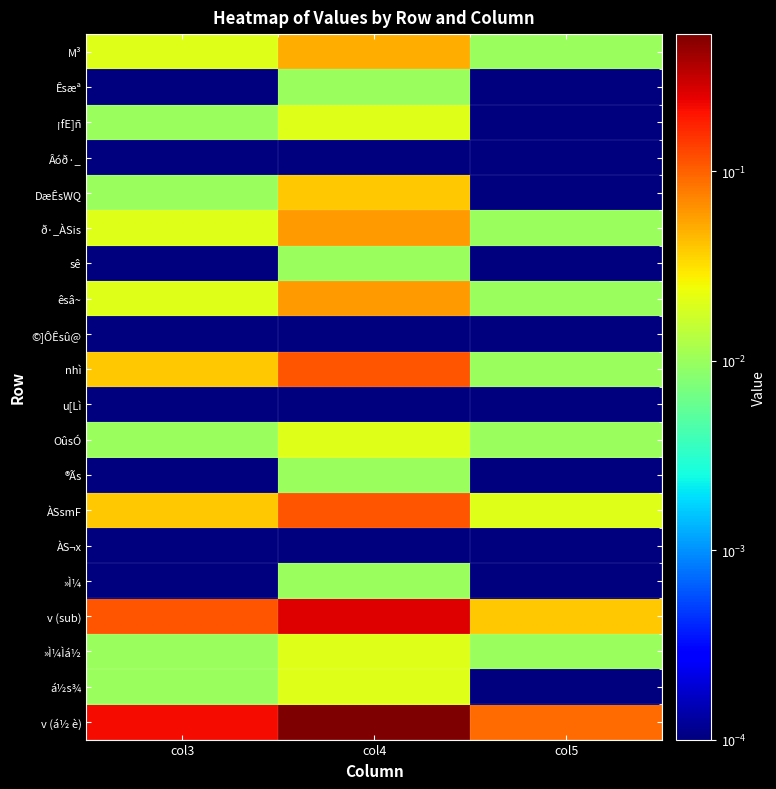

Rank the series by their maximum value, from highest to lowest.

v (á½ è), v (sub), nhì, ÀSsmF, ð·_ÀSis, êsâ~, M³, DæÊsWQ, ¡fE]ñ, OûsÓ, »Ì¼Ìá½, á½s¾, Êsæª, sê, ®Ãs, »Ì¼, Âóð·_, ©]ÔÊsû@, u[Lì, ÀS¬x